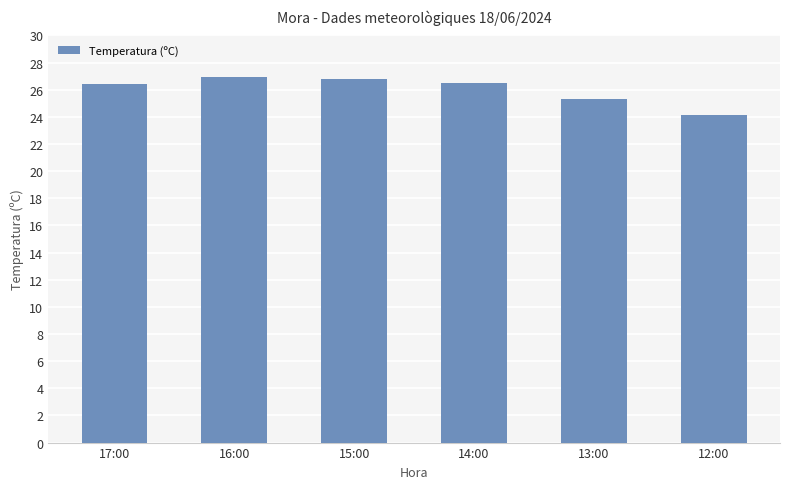

What is the ratio of the value at 14:00 to the value at 16:00?

1.0